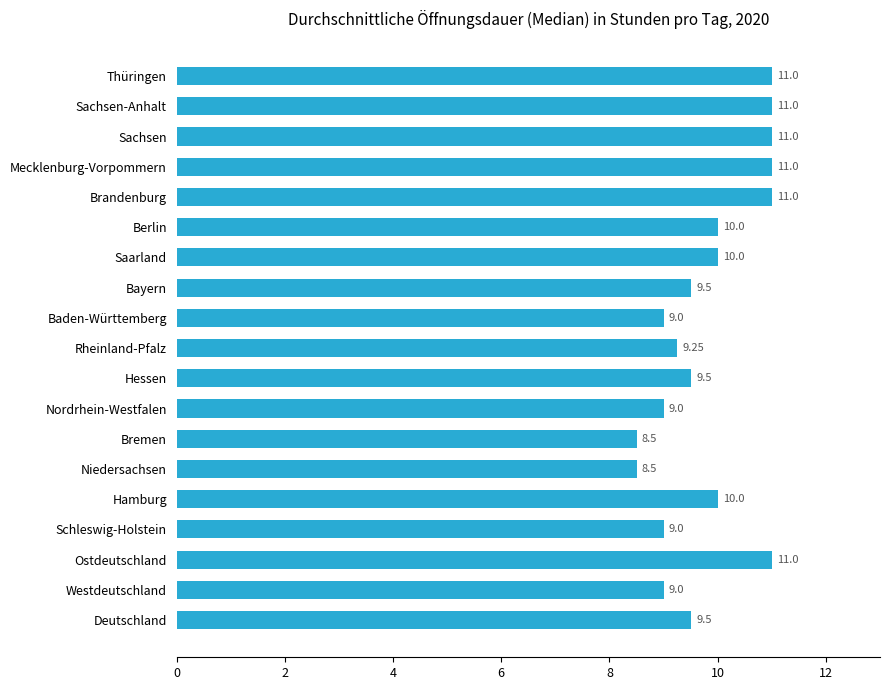

How many bars are there in total?

19